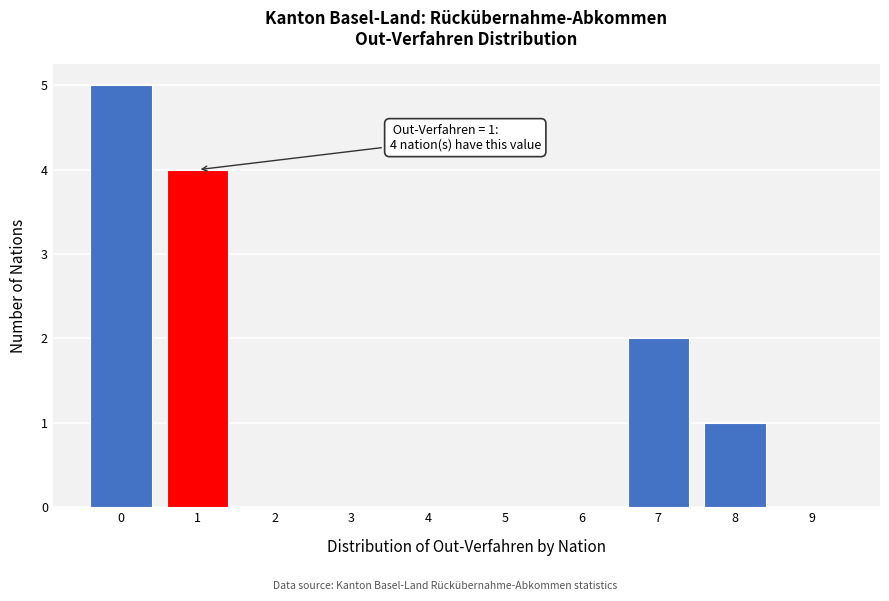

Reading right to left, what are all the values shown in this chart?

9=0	8=1	7=2	6=0	5=0	4=0	3=0	2=0	1=4	0=5